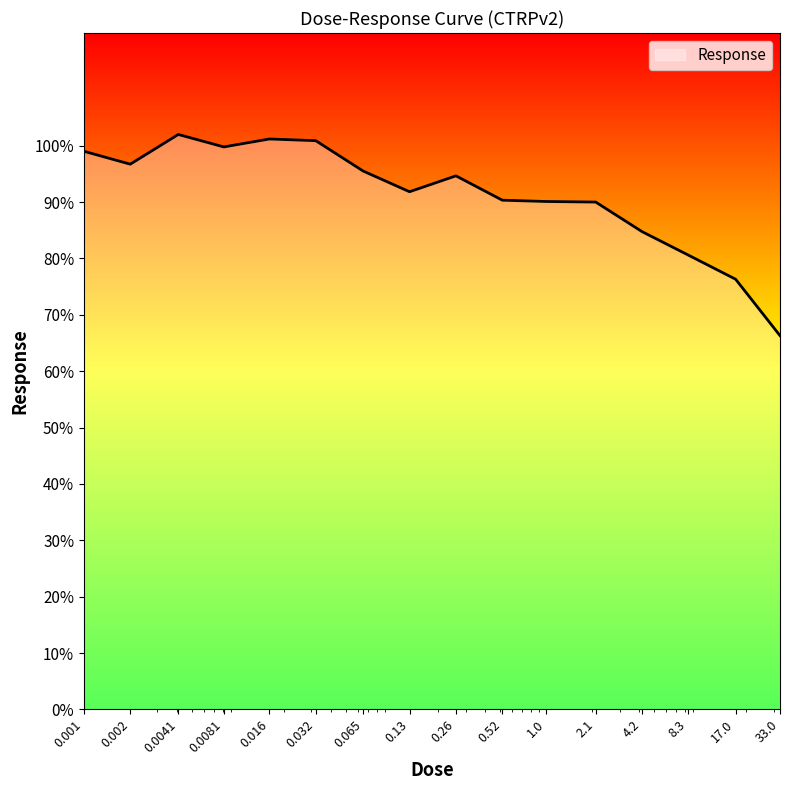

Does the chart have visible grid lines?

No